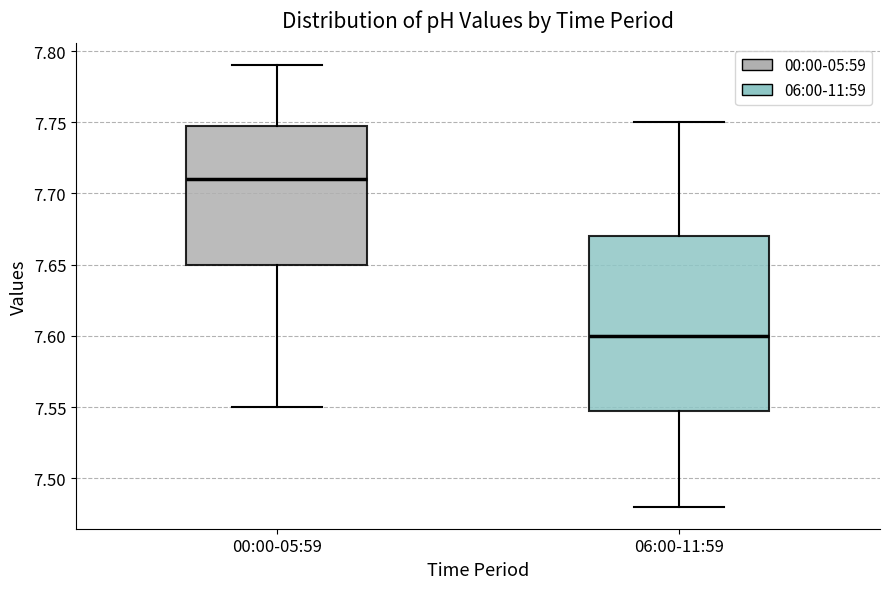

Where does the upper whisker of the box for 06:00-11:59 end on the y-axis? The values are not printed on the chart, so give them approximately, as read against the axis.

7.75